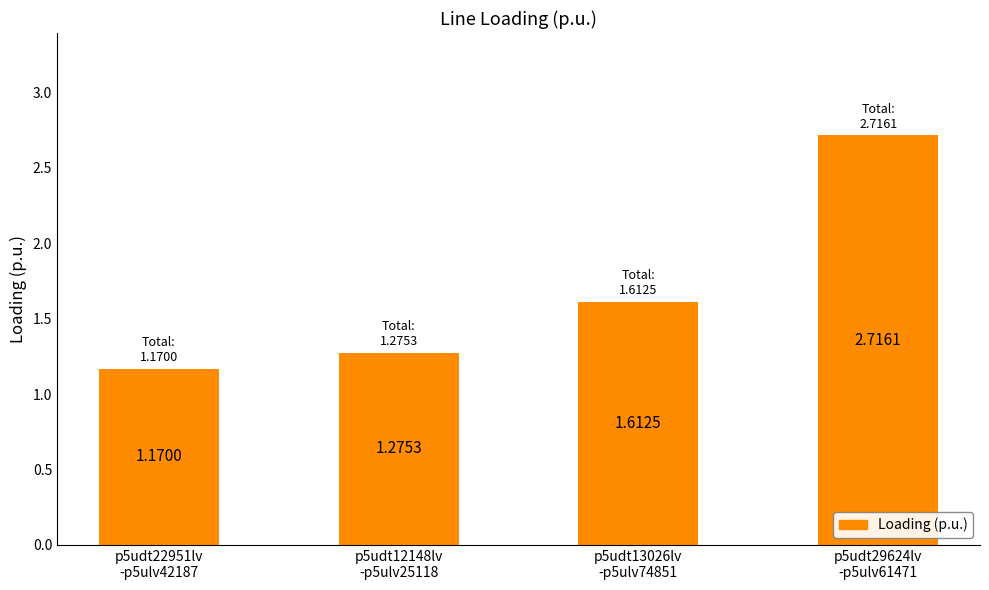

At which category does the chart reach its minimum across all series?

p5udt22951lv
-p5ulv42187